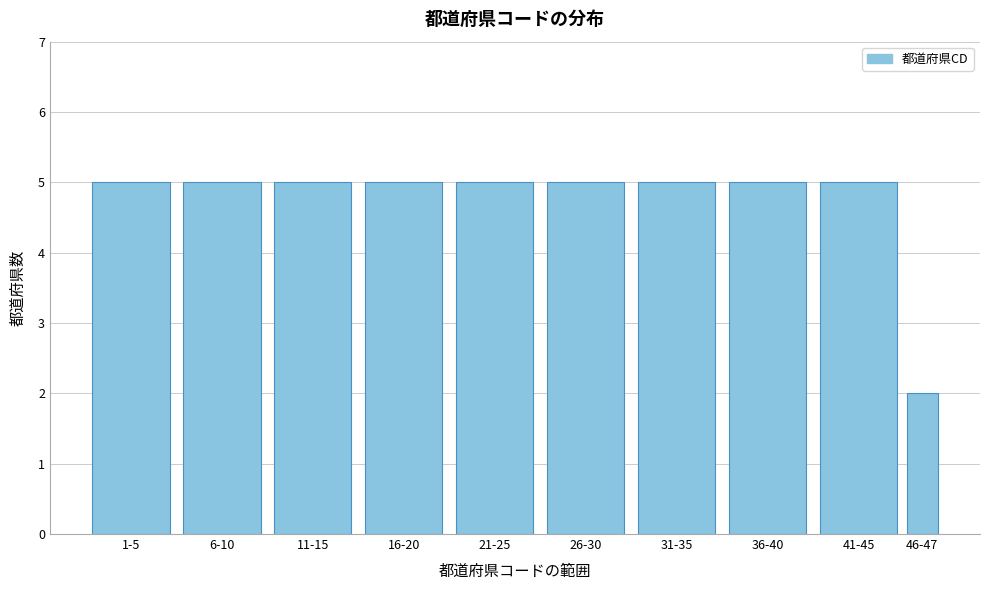

Reading left to right, extract all data points from this chart.

1-5=5	6-10=5	11-15=5	16-20=5	21-25=5	26-30=5	31-35=5	36-40=5	41-45=5	46-47=2